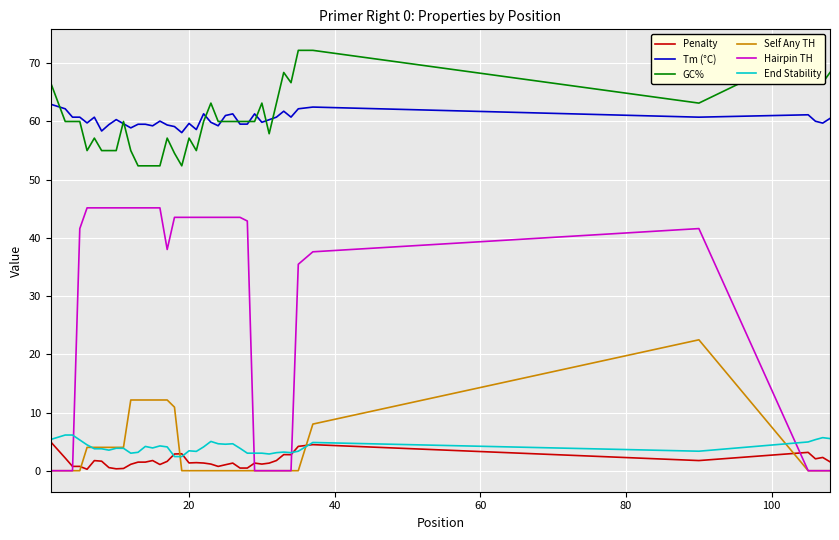

True or false: Penalty has more than 0 points higher than both neighbors.

True